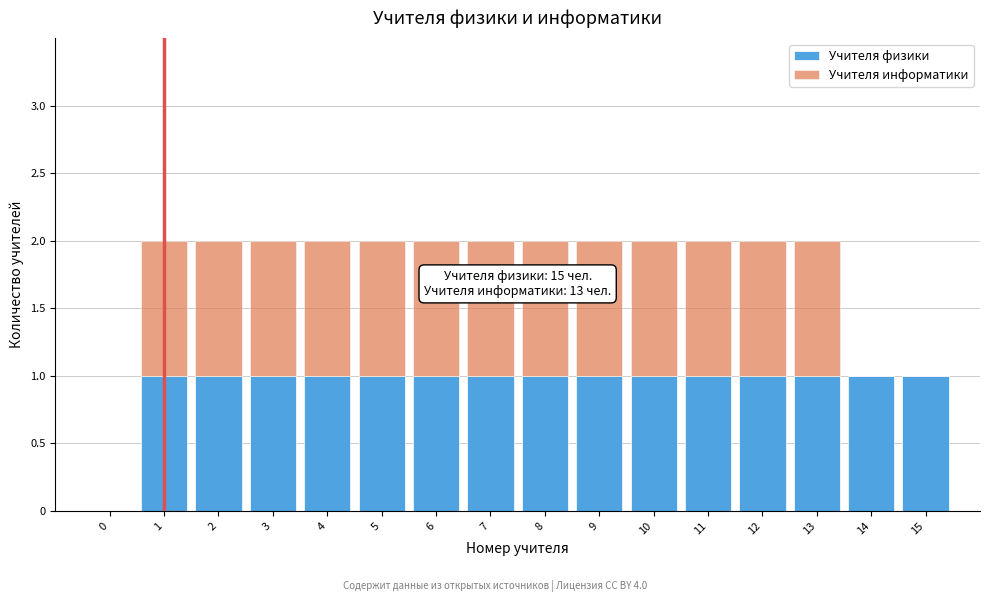

The value of Учителя физики at 6 is 1. True or false?

True